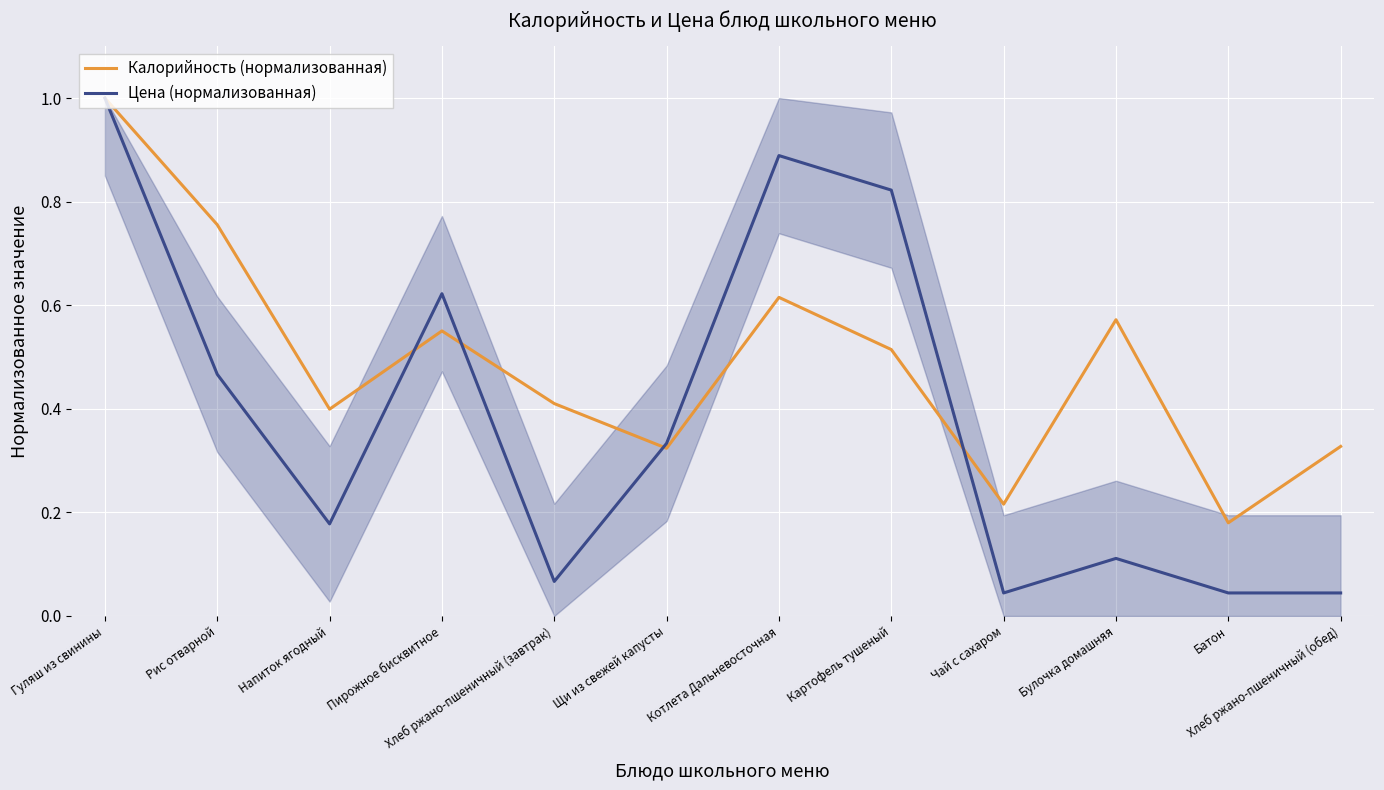

What is the label of the 2nd point from the right?

Батон